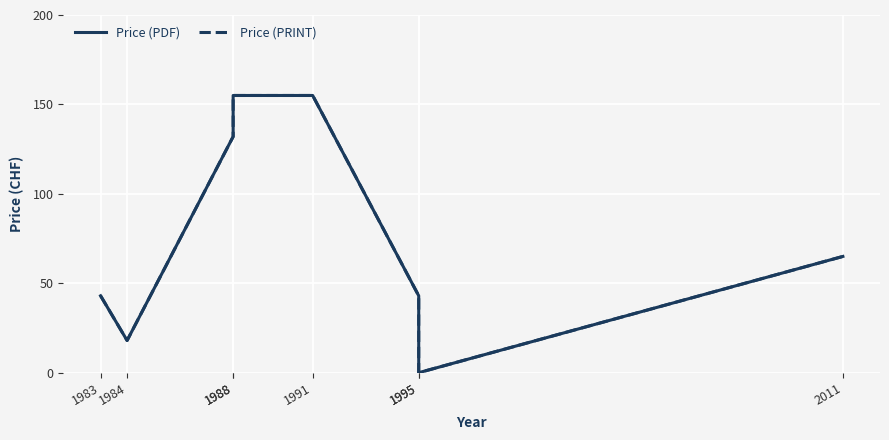

What is the approximate value of Price (PDF) at 1984, to the nearest 5?

20